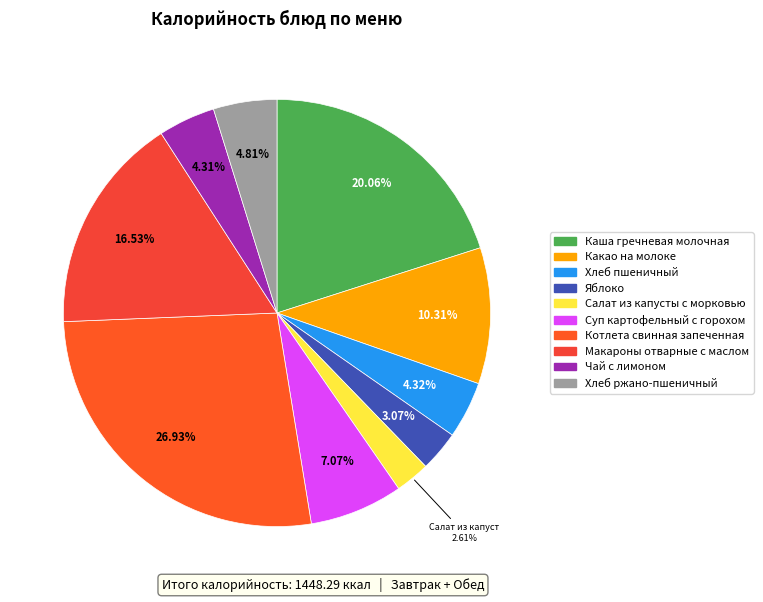

The Каша гречневая молочная slice represents 33% of the pie. True or false?

False